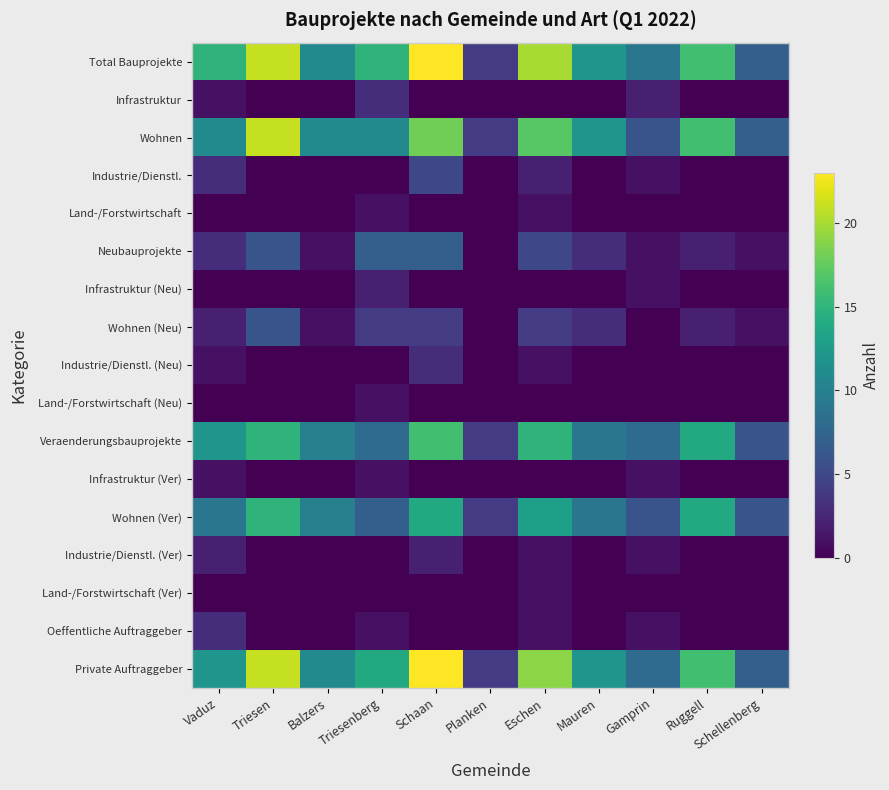

Rank the series by their maximum value, from highest to lowest.

Total Bauprojekte, Private Auftraggeber, Wohnen, Veraenderungsbauprojekte, Wohnen (Ver), Neubauprojekte, Wohnen (Neu), Industrie/Dienstl., Infrastruktur, Industrie/Dienstl. (Neu), Oeffentliche Auftraggeber, Infrastruktur (Neu), Industrie/Dienstl. (Ver), Land-/Forstwirtschaft, Land-/Forstwirtschaft (Neu), Infrastruktur (Ver), Land-/Forstwirtschaft (Ver)